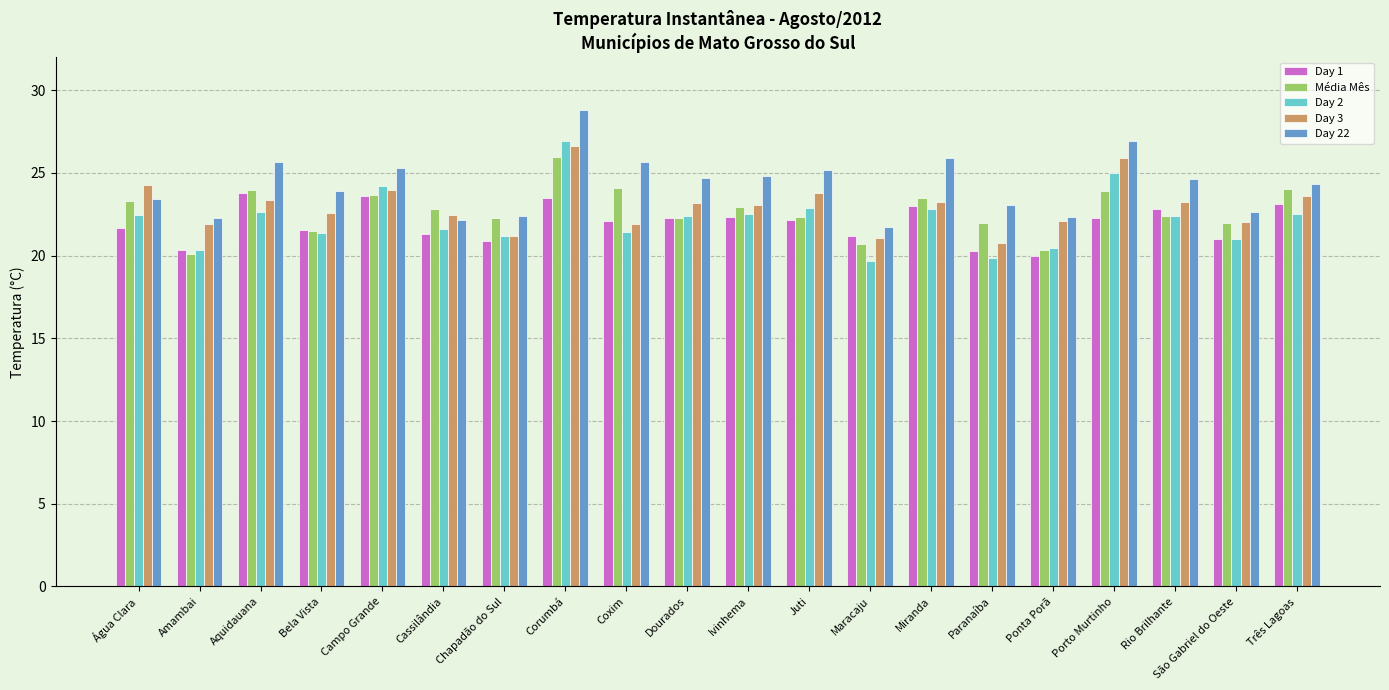

Is it true that Day 1 equals 23.6 at Campo Grande?

True